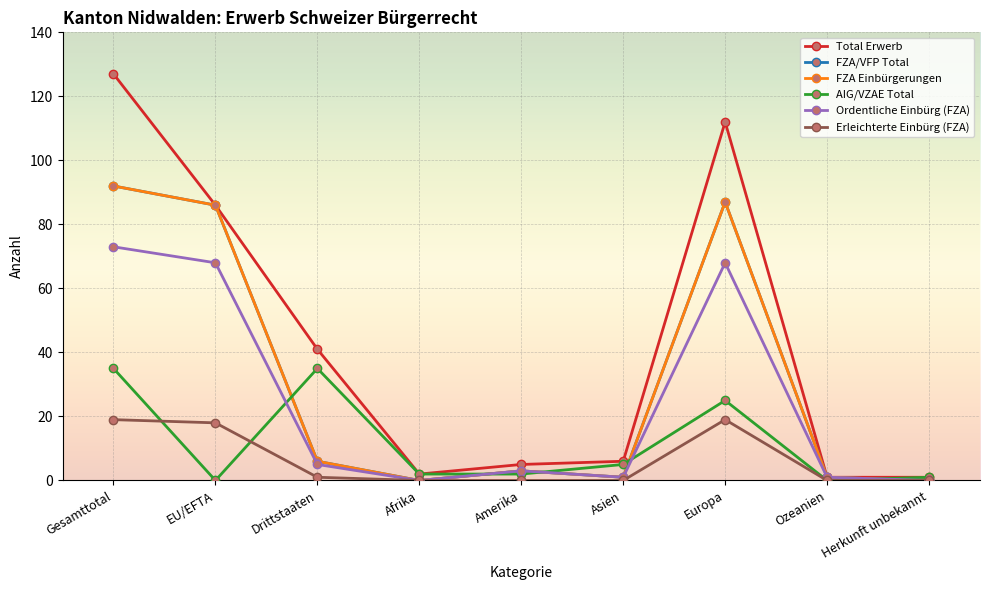

Is this an area chart (filled region under the line)?

No